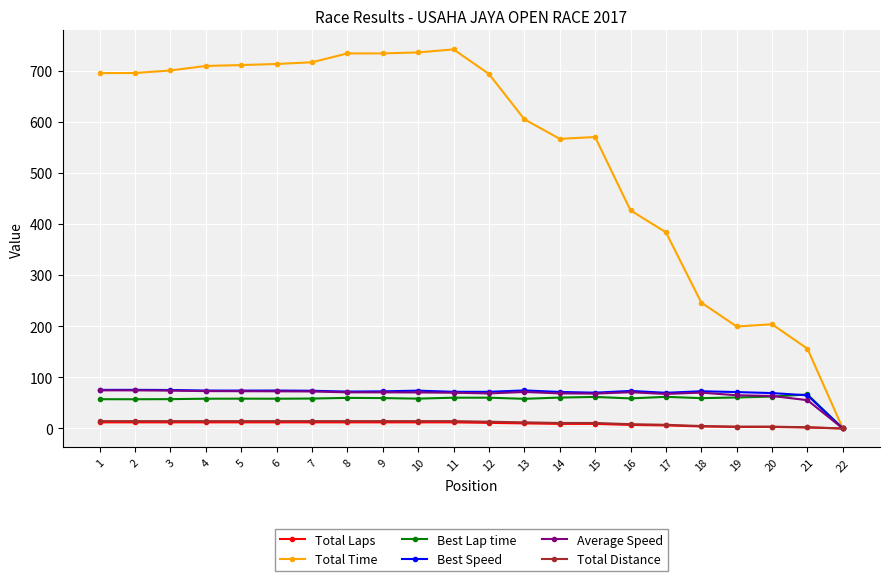

Which series has the largest total across all categories?

Total Time